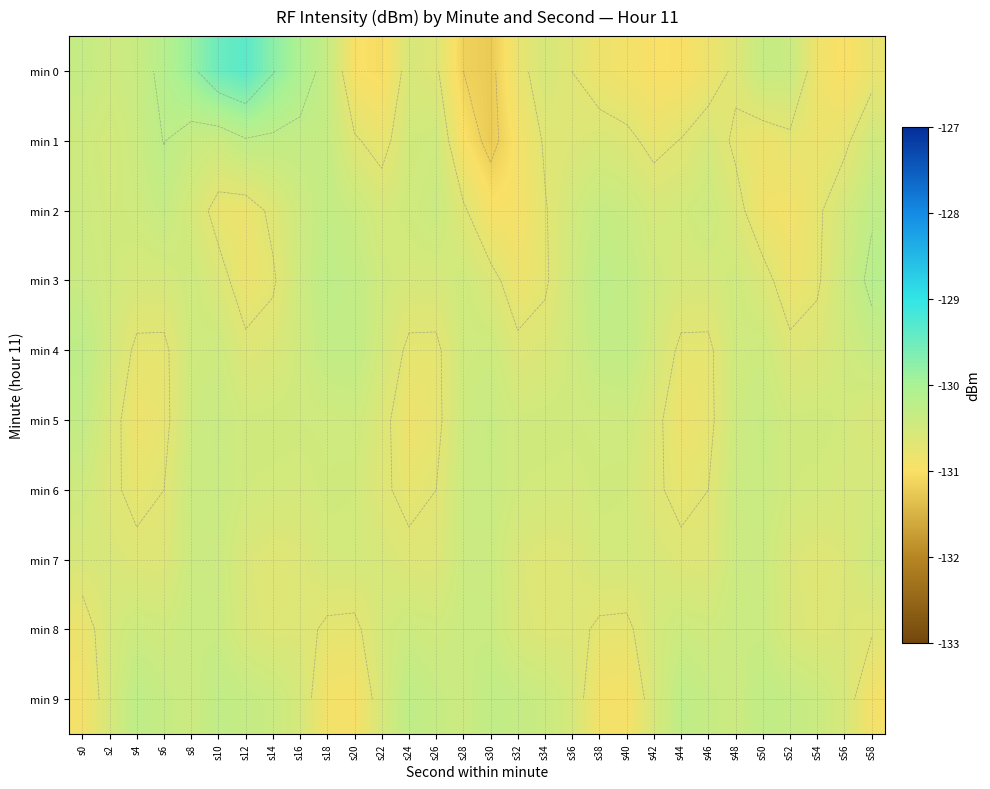

Which category has the lowest value in the min 6 series?

s24